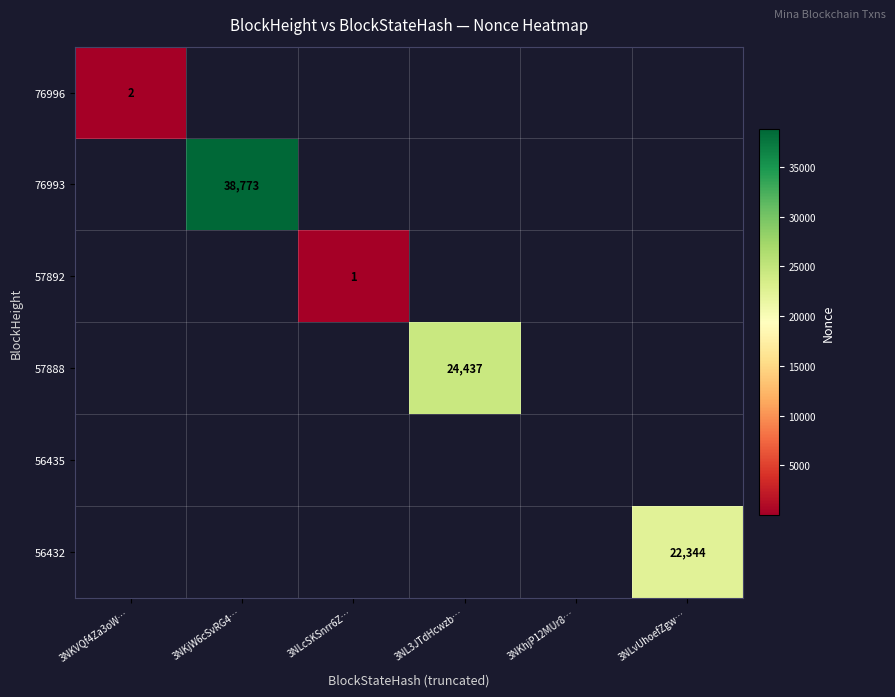

At 3NKjW6cSvRG4…, list the series in order from smallest to largest.

76996, 76993, 57892, 57888, 56435, 56432